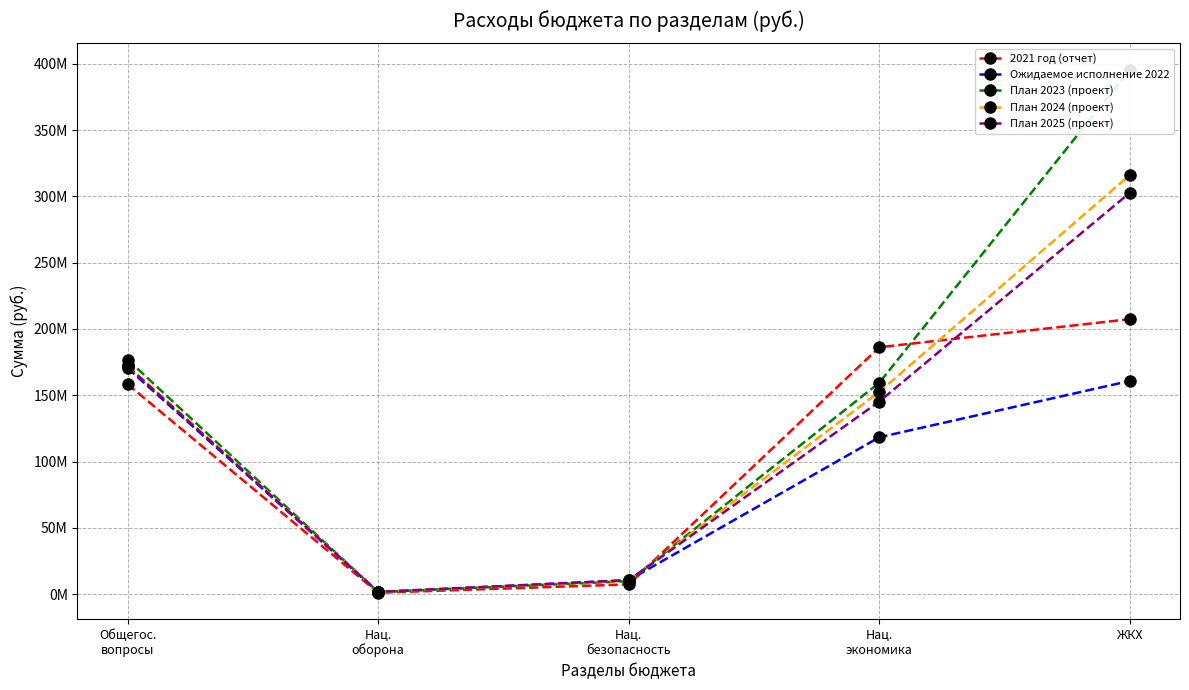

How many data points in 2021 год (отчет) are less than 158331524?

2